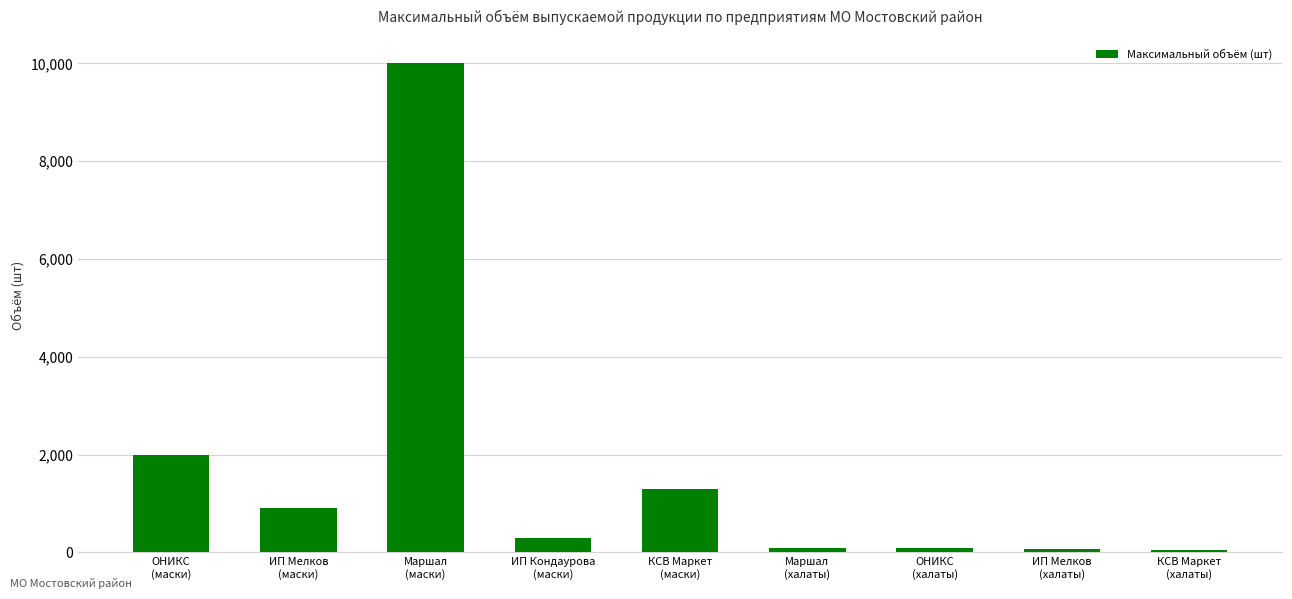

What is the average value?

1647